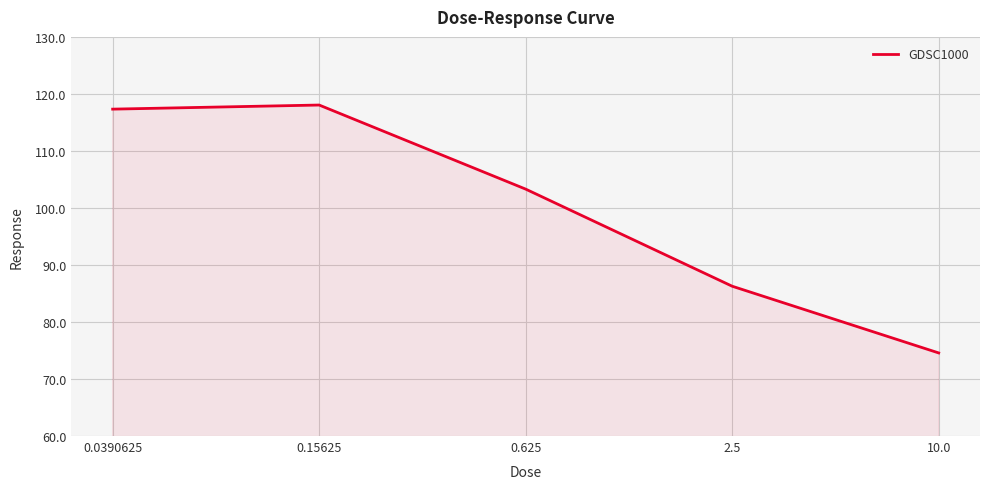

True or false: the data has more than 1 interior local peaks.

False